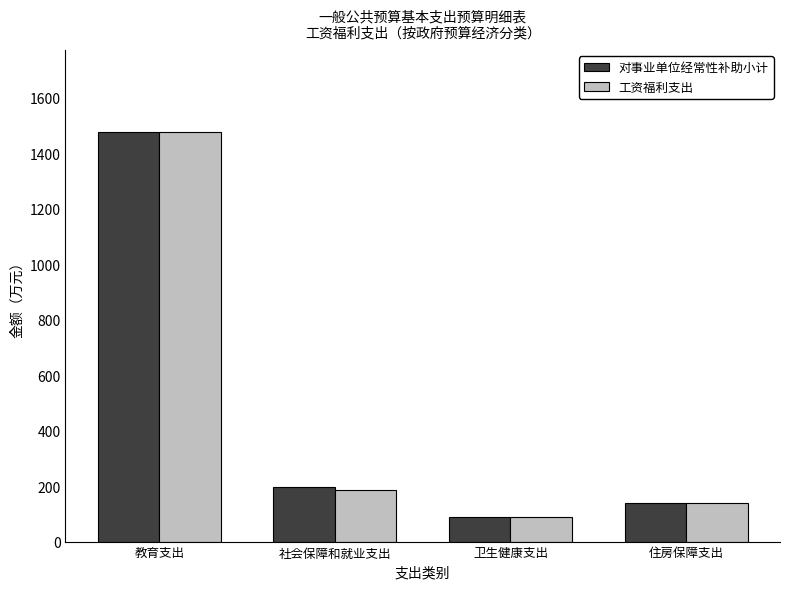

Reading right to left, list all the values displayed in this chart.

对事业单位经常性补助小计: 139.1	86.9	197.0	1477.2
工资福利支出: 139.1	86.9	185.4	1477.2